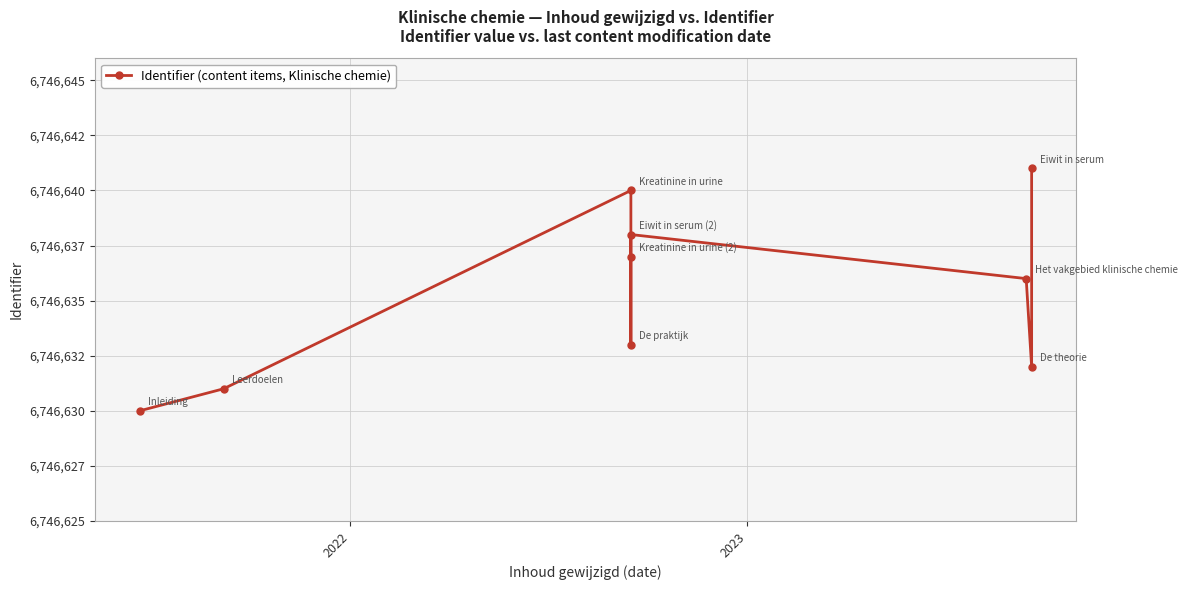

Reading right to left, extract all data points from this chart.

6746641	6746632	6746636	6746638	6746637	6746633	6746640	6746631	6746630